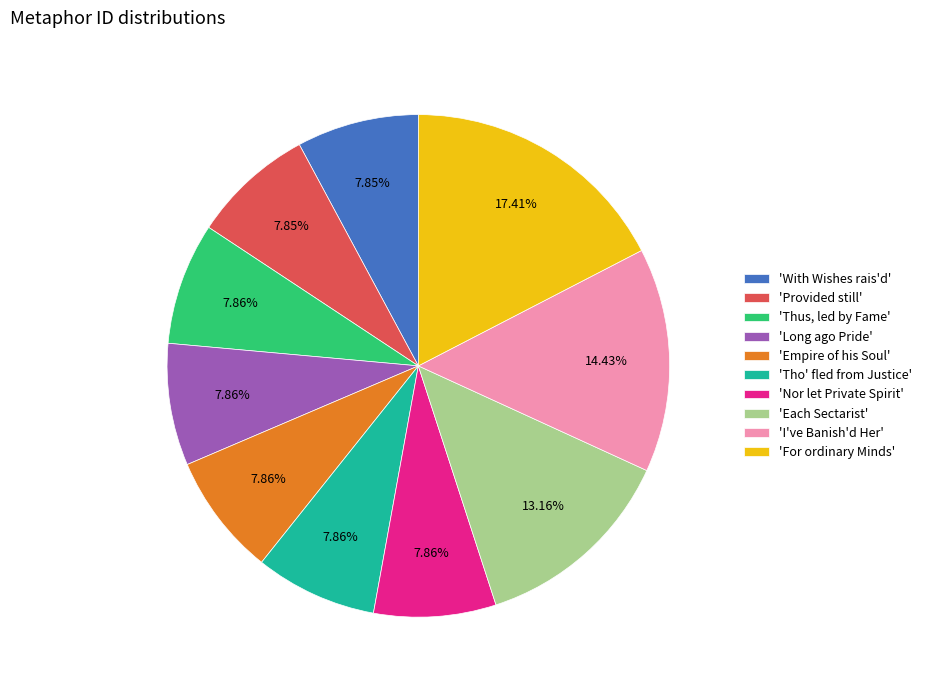

Count the number of slices in the pie.

10